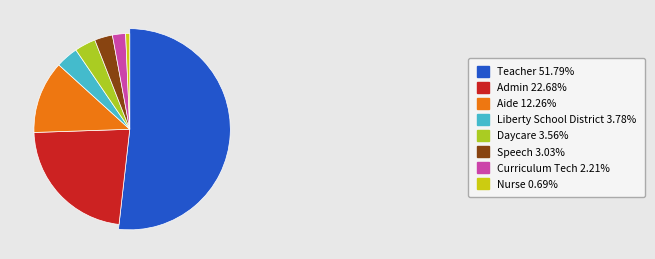

True or false: Speech accounts for 3% of the total.

True